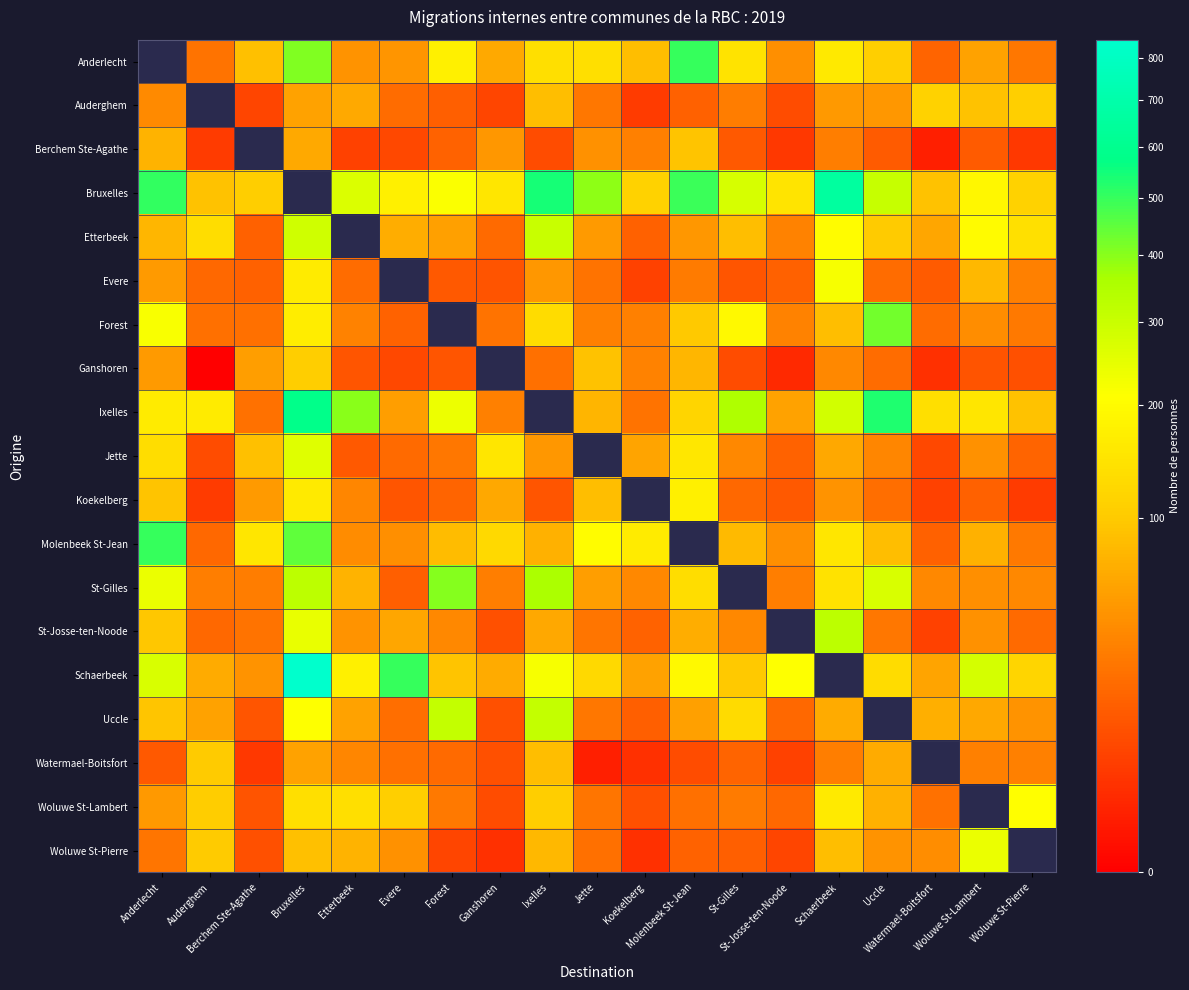

Rank the series at Jette from lowest to highest value.

Watermael-Boitsfort, Woluwe St-Pierre, Evere, St-Josse-ten-Noode, Woluwe St-Lambert, Auderghem, Uccle, Forest, Berchem Ste-Agathe, Etterbeek, St-Gilles, Ixelles, Koekelberg, Ganshoren, Schaerbeek, Anderlecht, Bruxelles, Jette, Molenbeek St-Jean